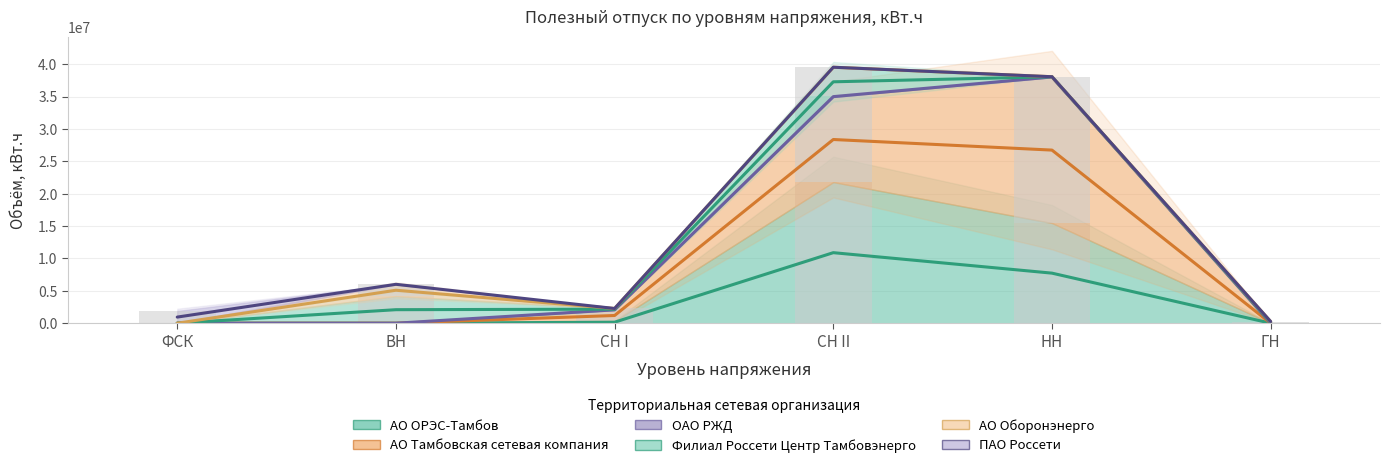

What is the sum of the ОАО РЖД values at СН II and ФСК?

34995430.4